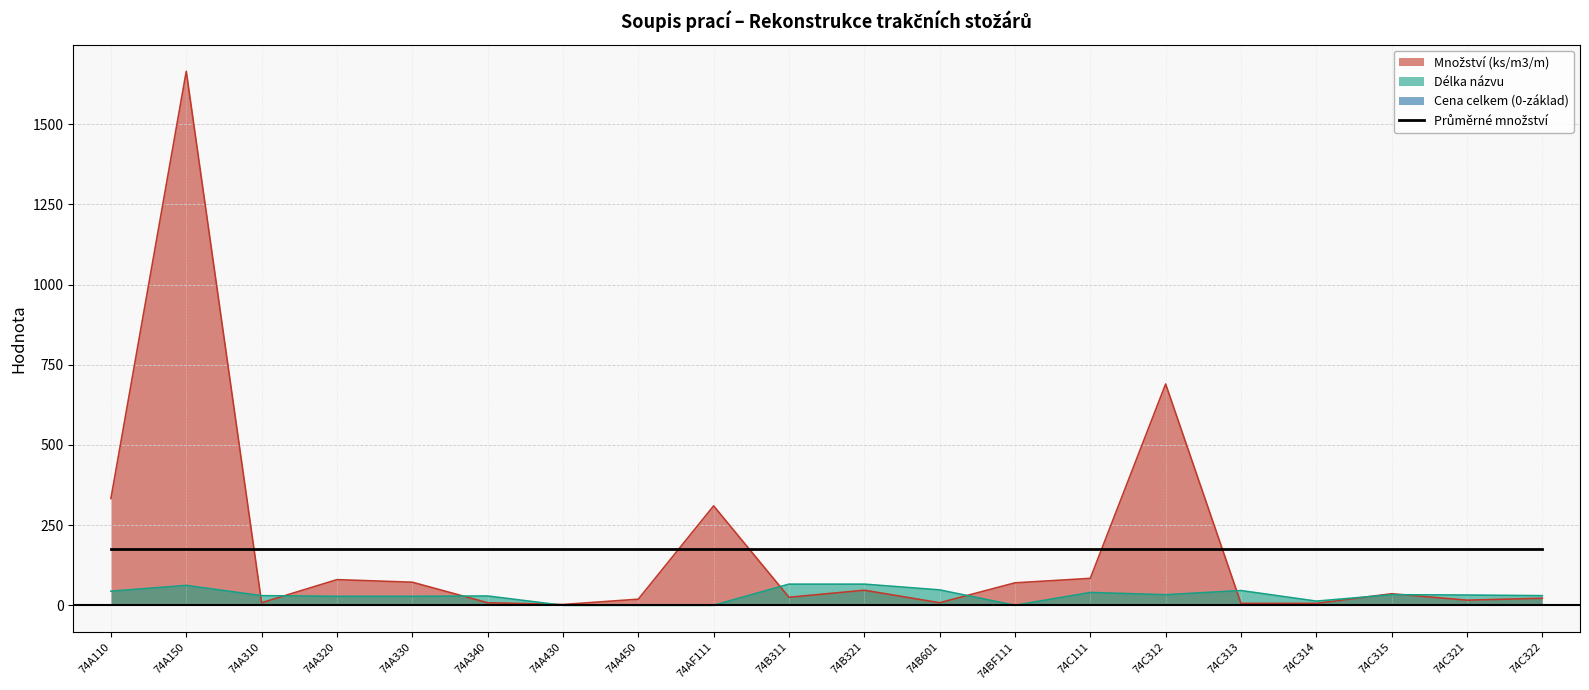

What value does the Množství (ks/m3/m) series have at 74BF111?

70.0